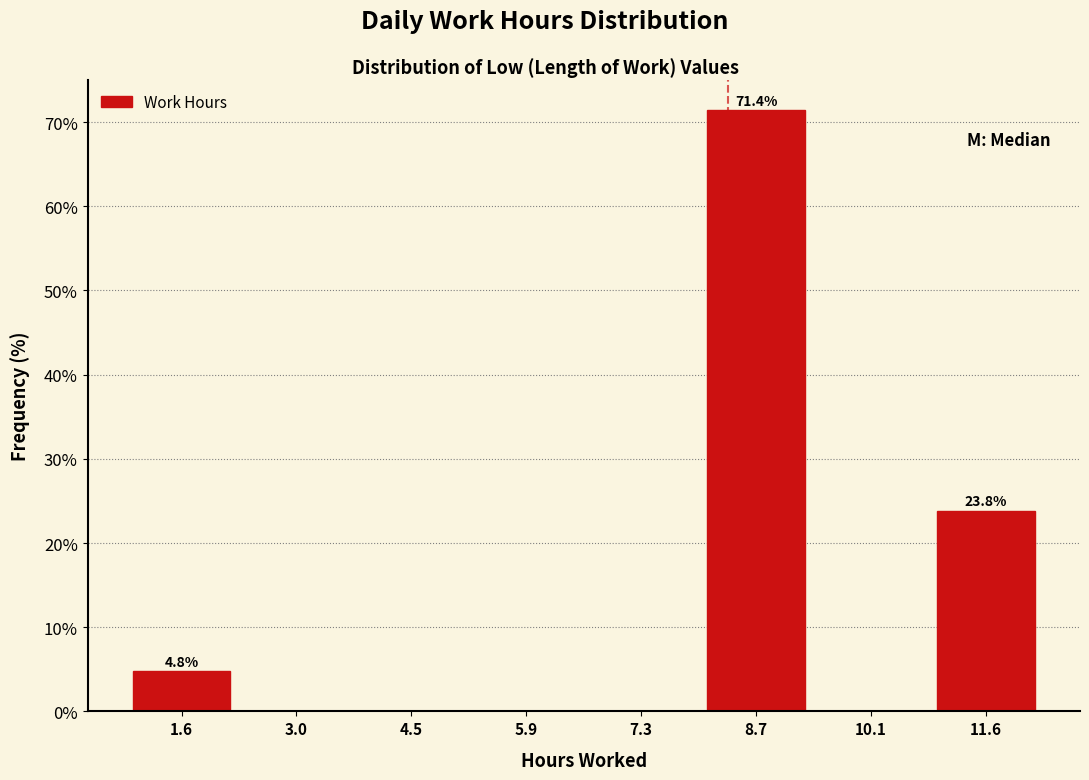

Over which range of the x-axis is the bar tallest?

8.0 to 9.4